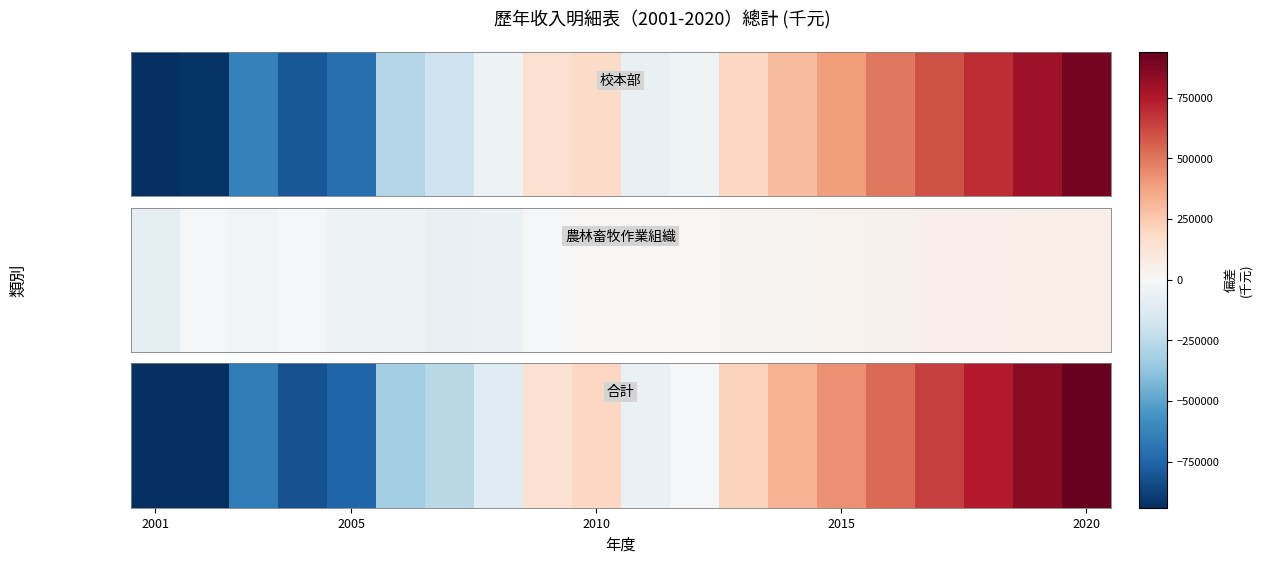

The chart shows a value of -509379.3 at 5. True or false?

False